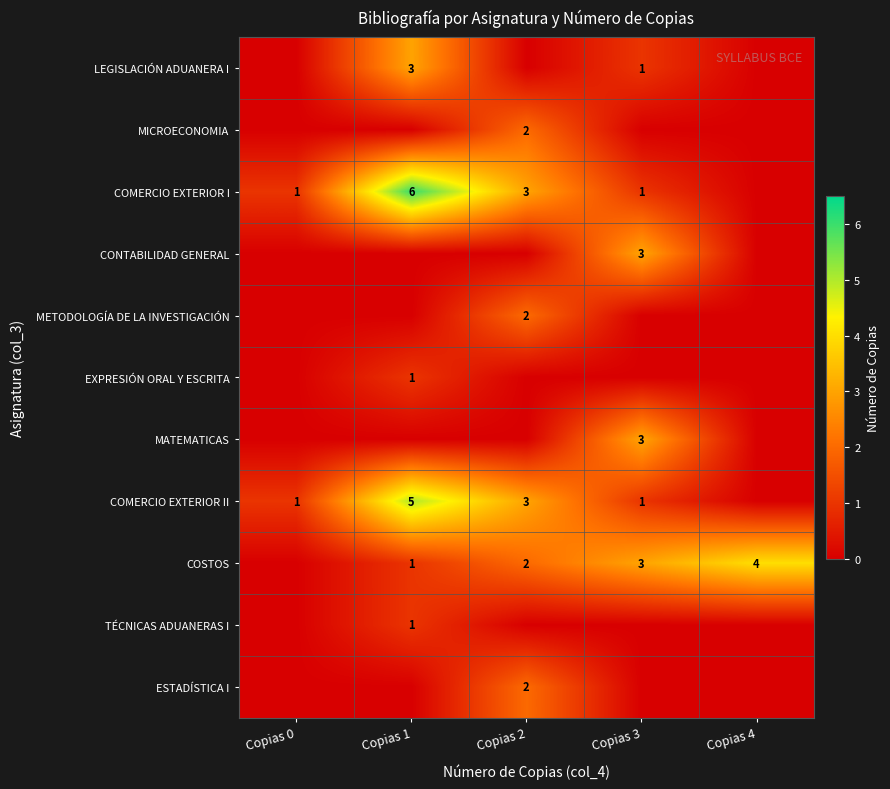

The COSTOS series shows 4 at Copias 4. True or false?

True